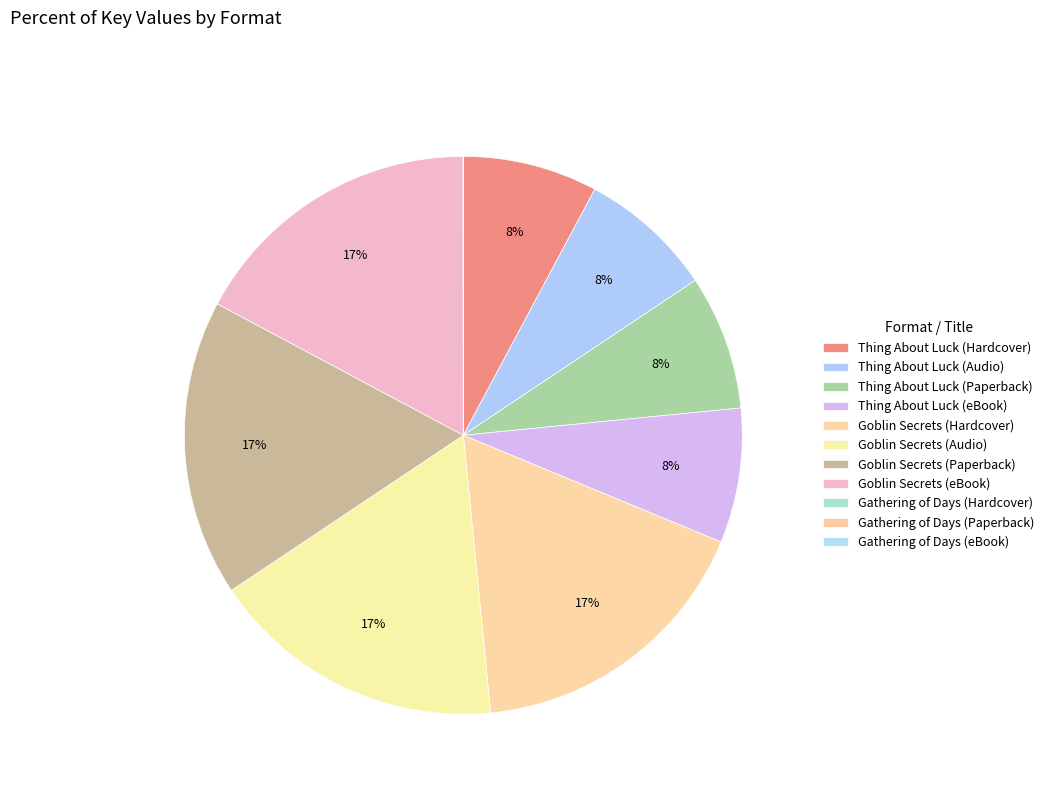

To the nearest percent, what is the average slice percentage?

9%